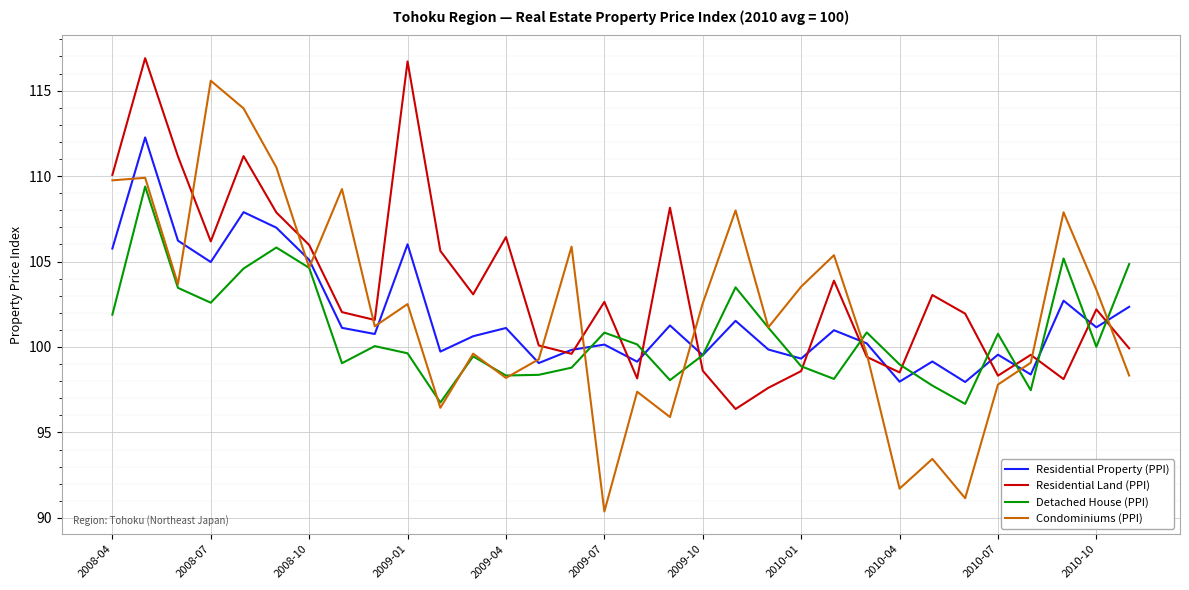

How many interior local valleys does the Detached House (PPI) series have?

9